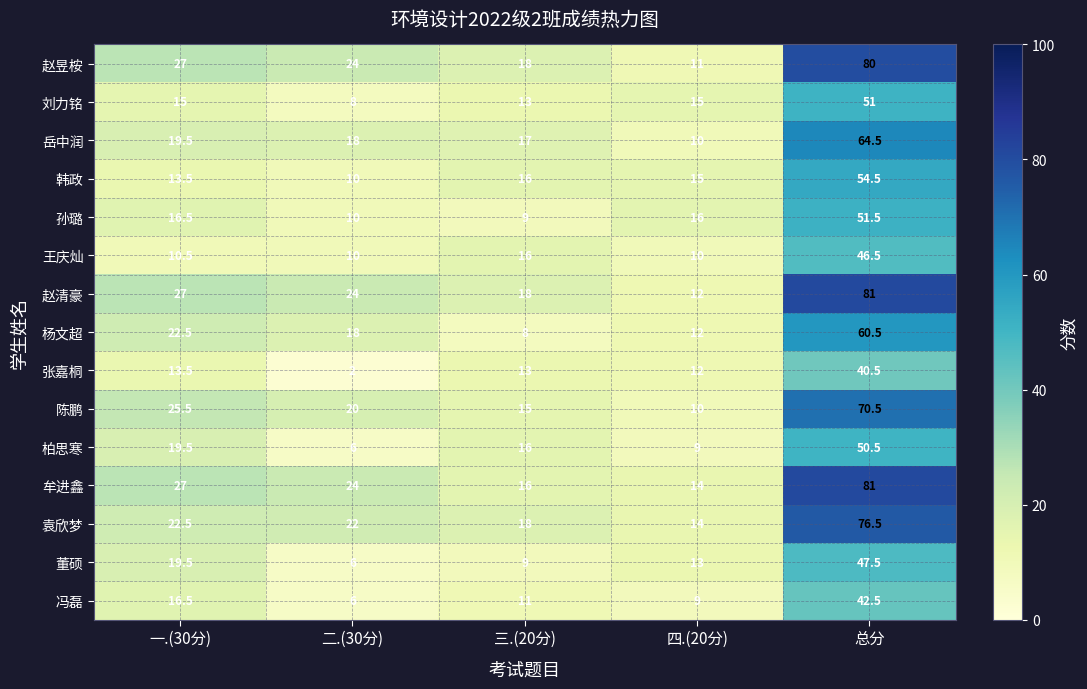

How many data points does each series have?

5